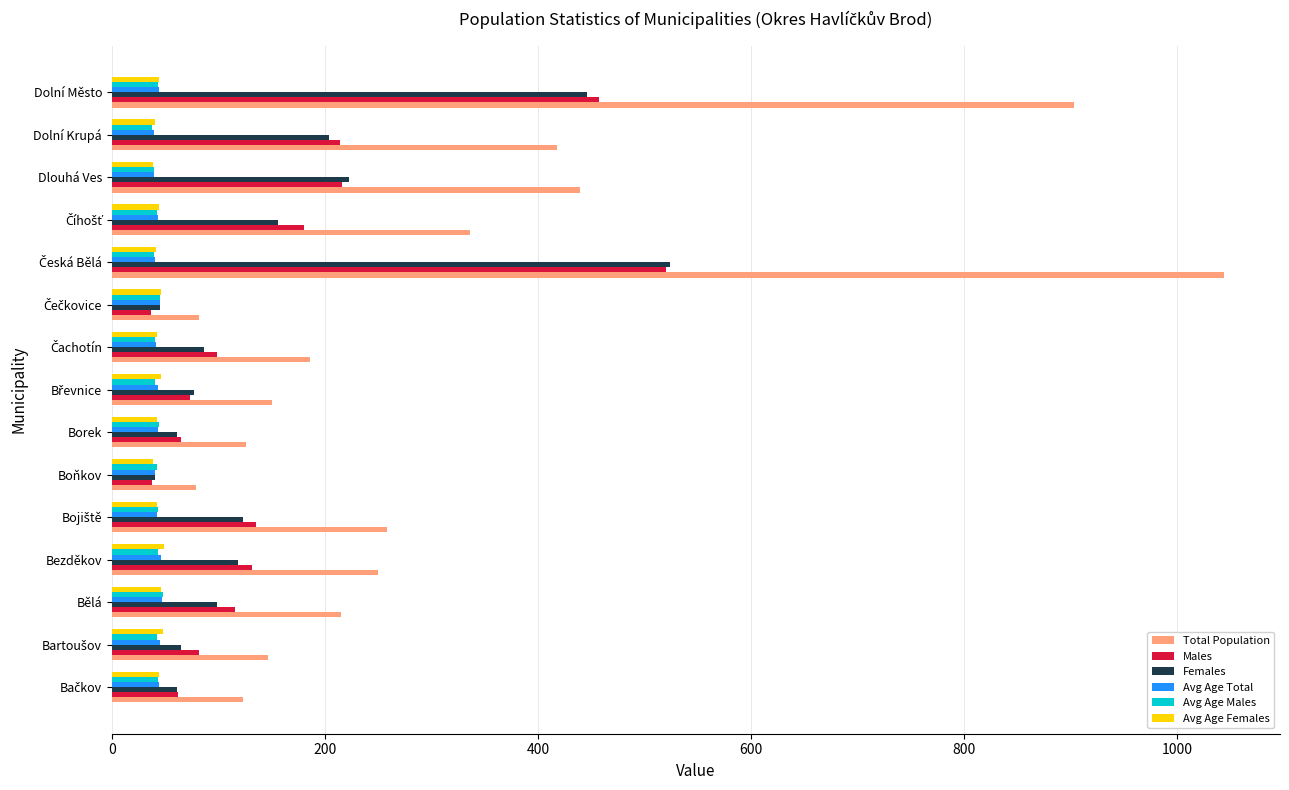

Which series has the largest range (max minus min)?

Total Population